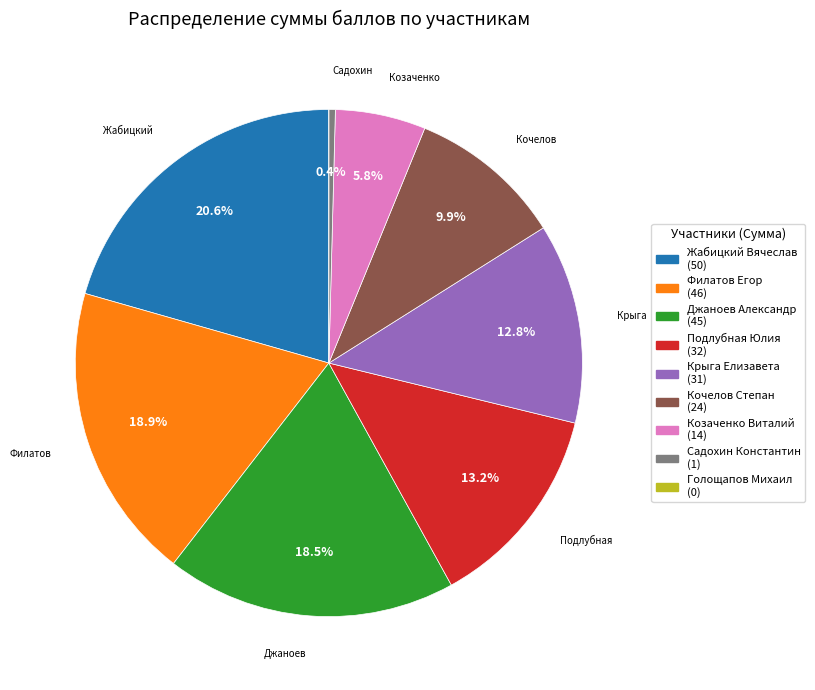

Do Джаноев Александр and Кочелов Степан together represent more than half of the pie?

No